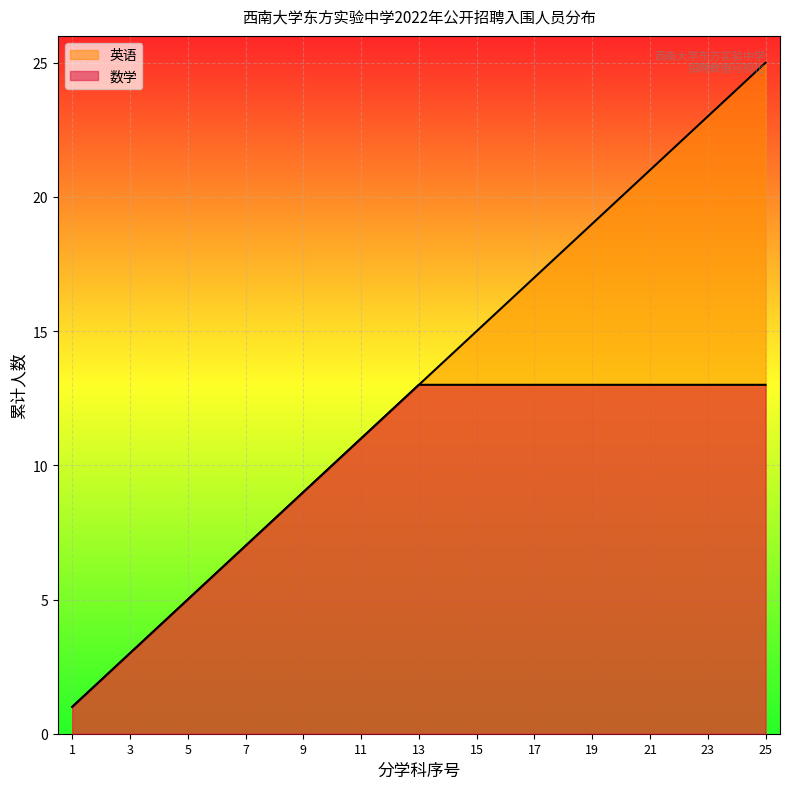

What is the minimum value shown in the chart?

1